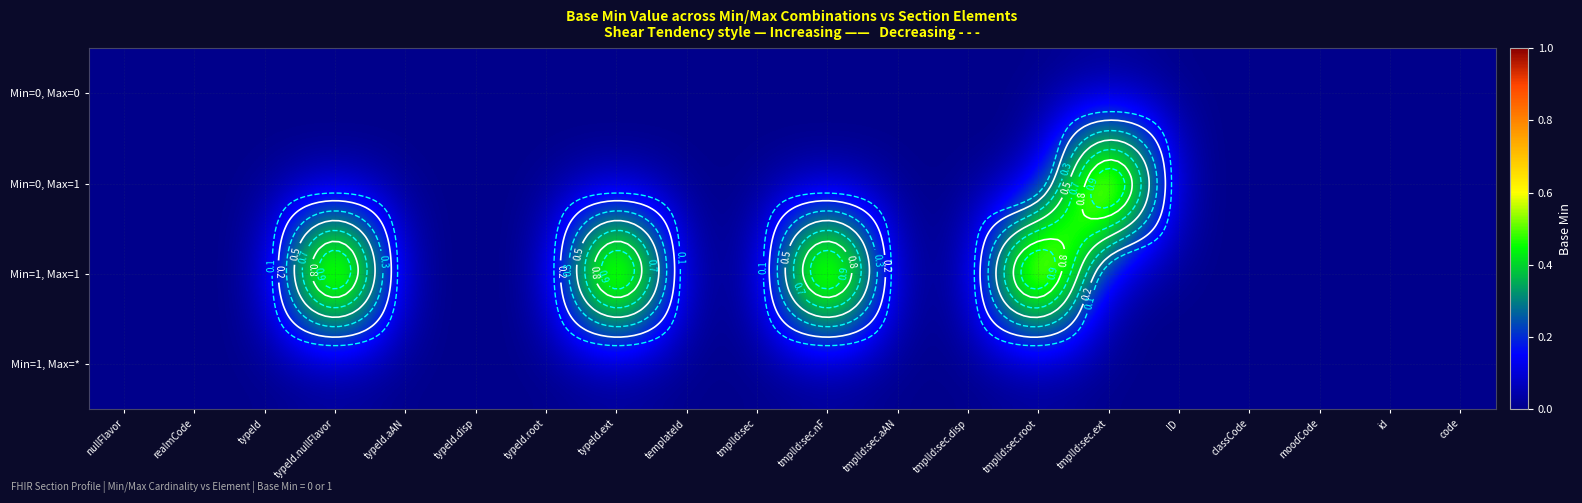

What is the total value across all series at tmplId:sec.nF?

1